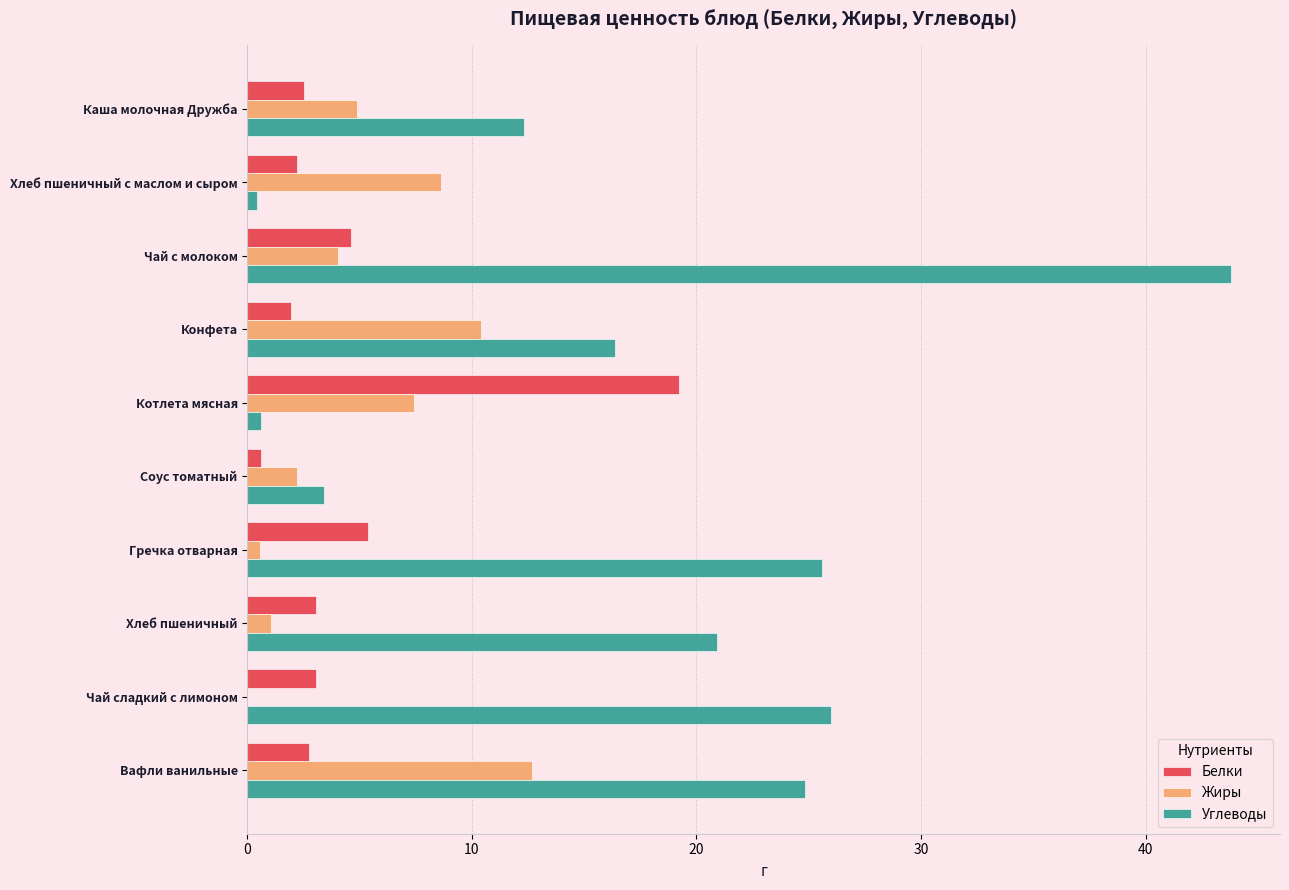

Between Каша молочная Дружба and Соус томатный, which series saw the biggest shift?

Углеводы